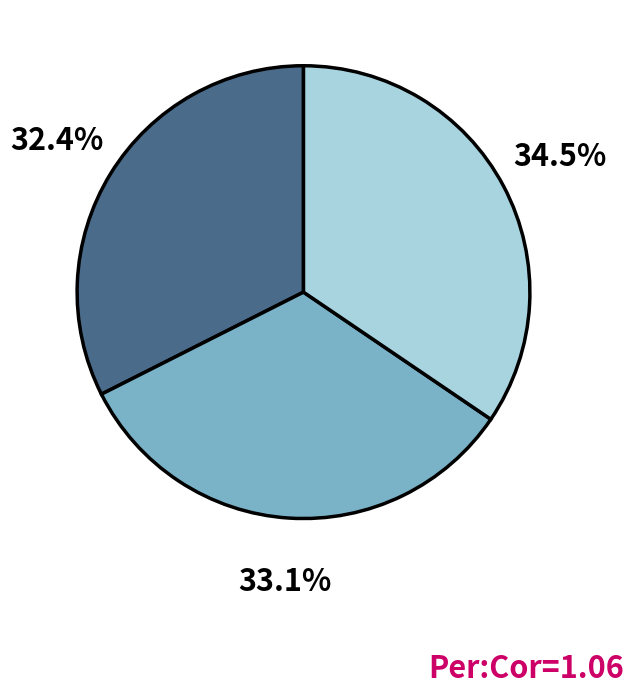

Is there any slice that represents more than half of the pie?

No